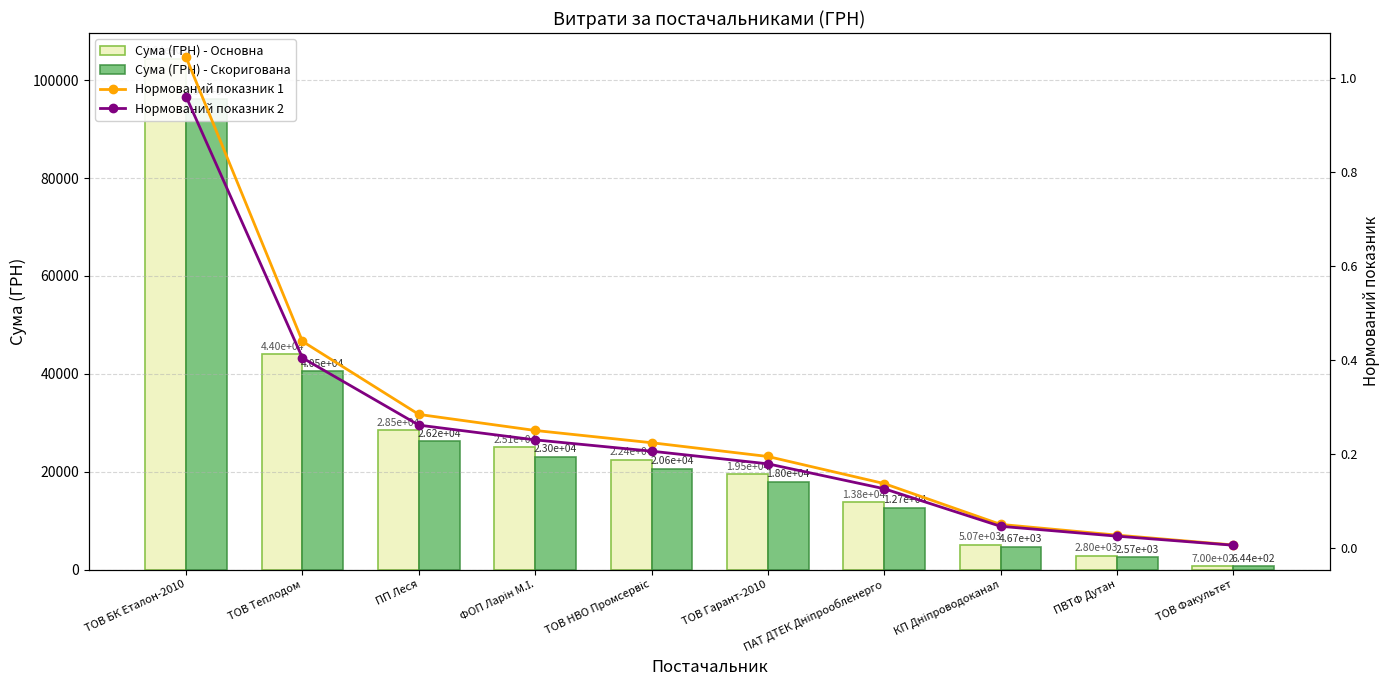

What is the total value across all series at ТОВ Теплодом?

84480.8